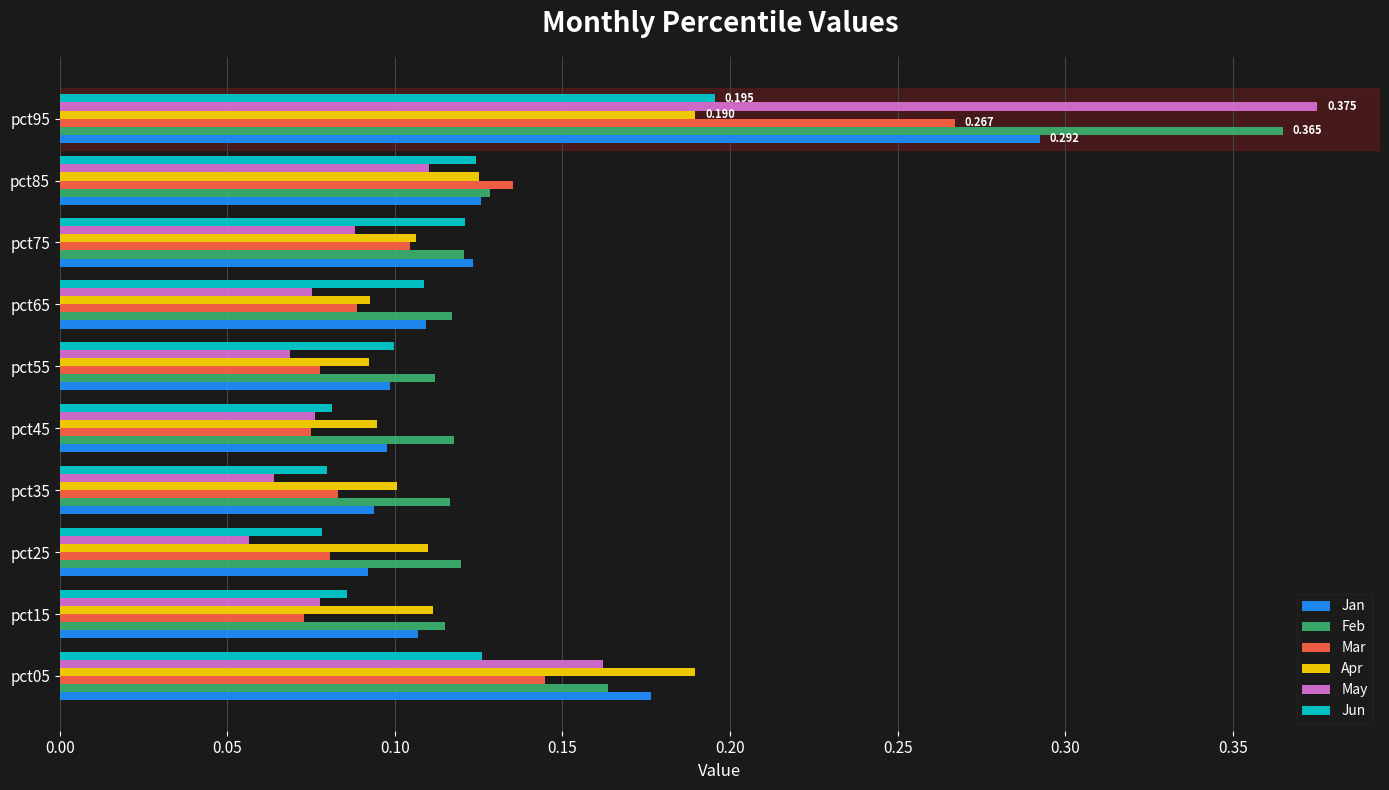

Between pct65 and pct95, which series saw the biggest shift?

May